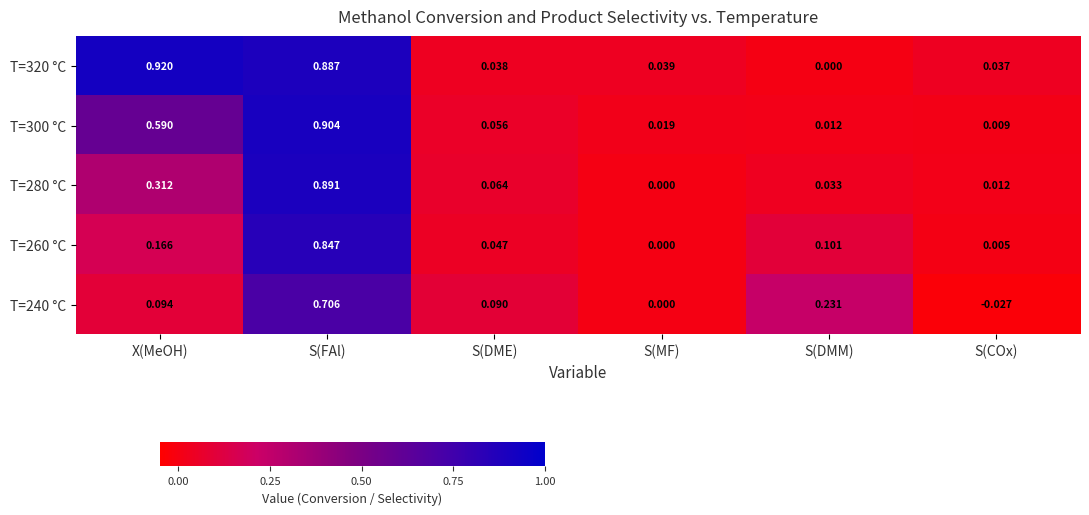

Which series changed the most between S(DME) and S(DMM)?

T=240 °C